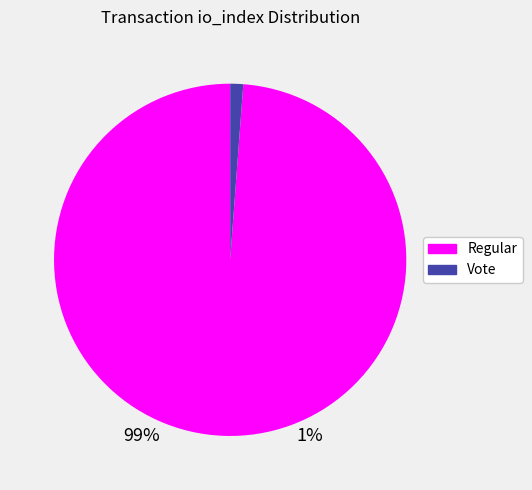

Is there a majority slice in this chart?

Yes